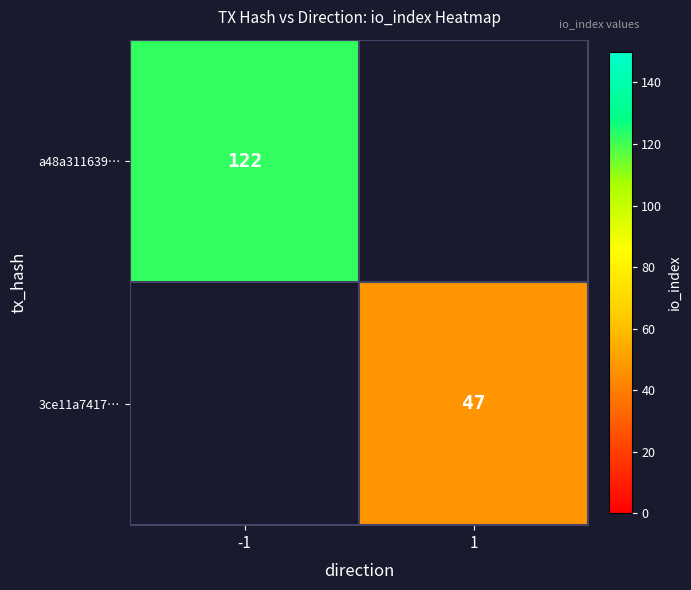

The value of a48a311639… at -1 is 122. True or false?

True